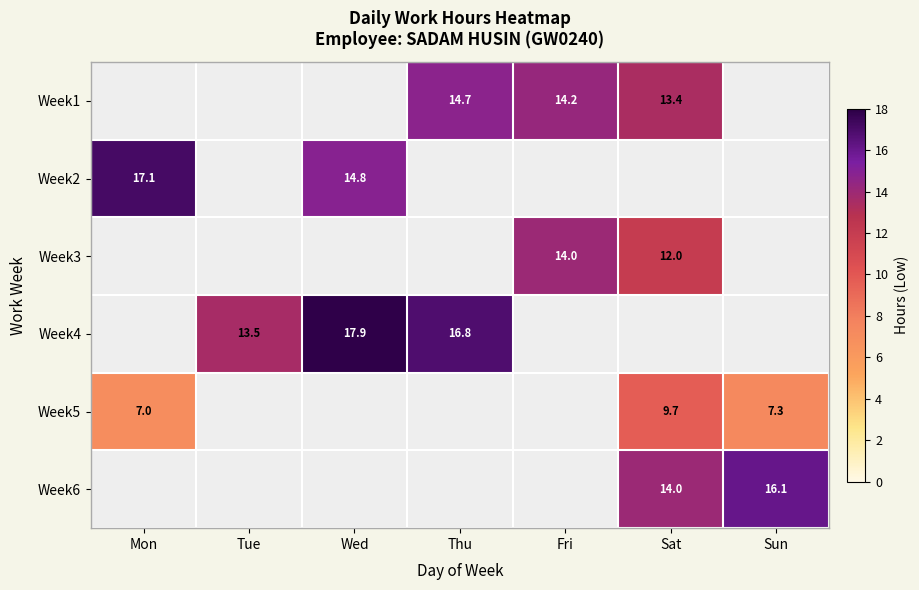

Which series has the largest range (max minus min)?

Week5